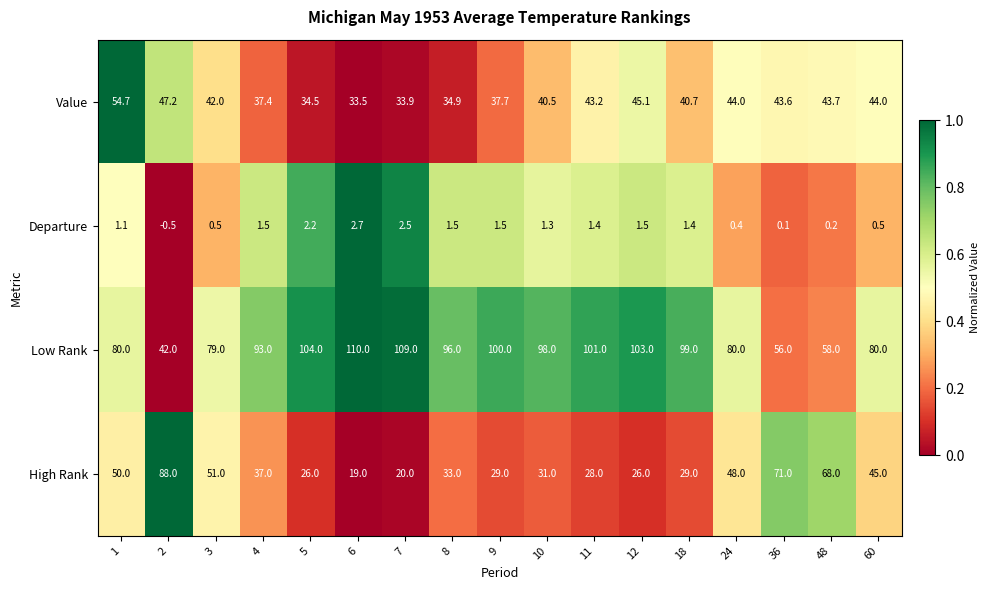

True or false: Departure has a value of 0.5 at 60.

True